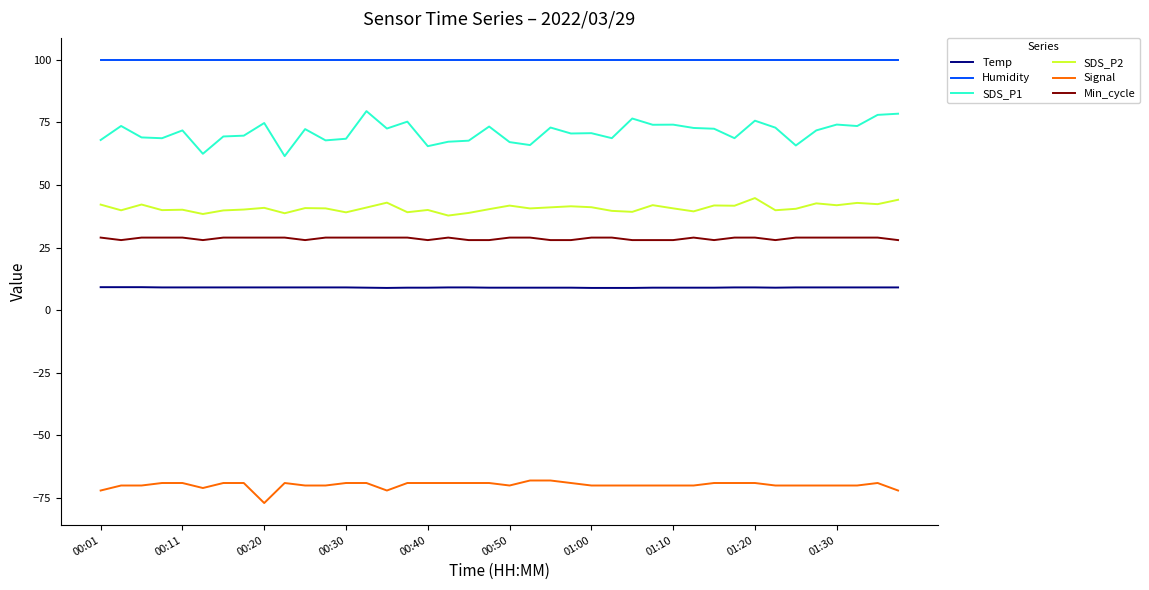

What is the minimum value for SDS_P1?

61.5